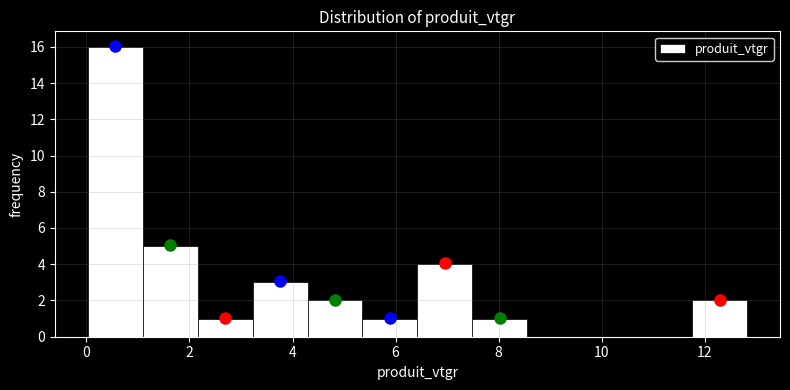

Which range on the x-axis has the tallest bar?

0.0 to 1.0